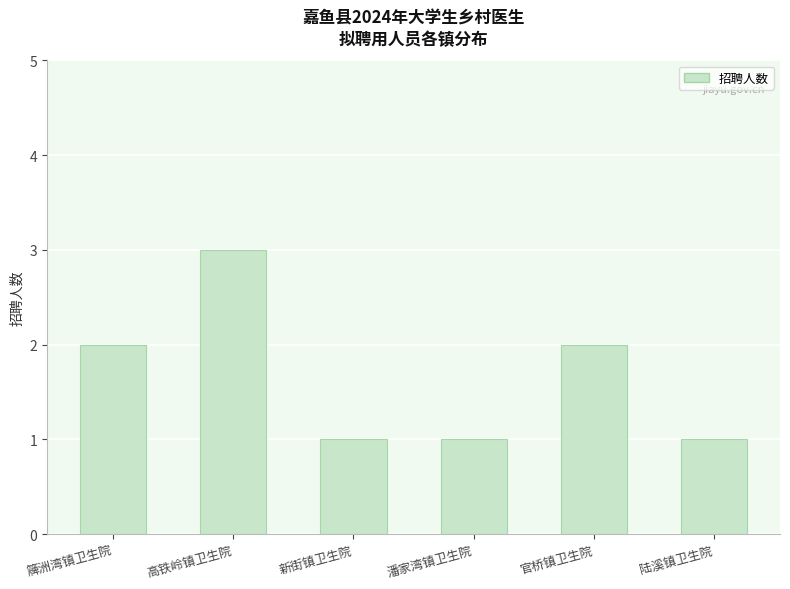

How many series are shown in this chart?

1